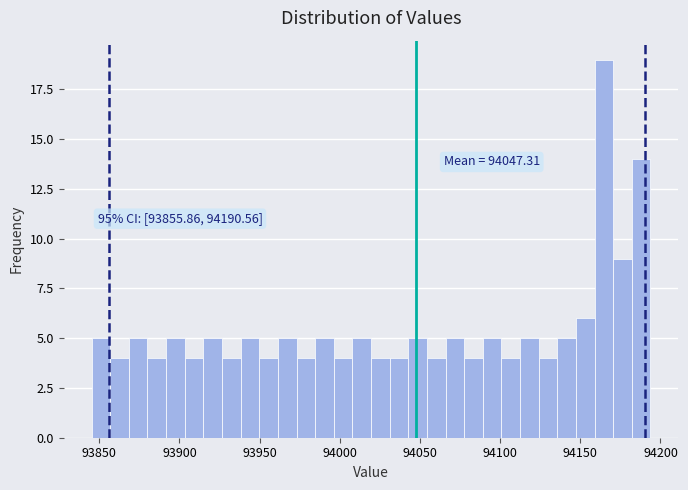

Around what value on the x-axis is the tallest bar? Give the approximate position of its centre, as read against the axis.

94165